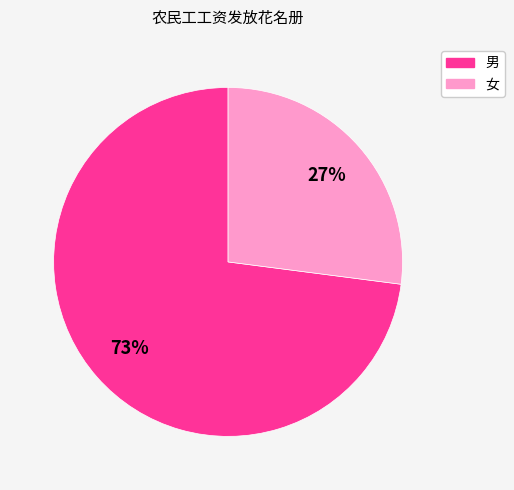

Count the number of slices in the pie.

2